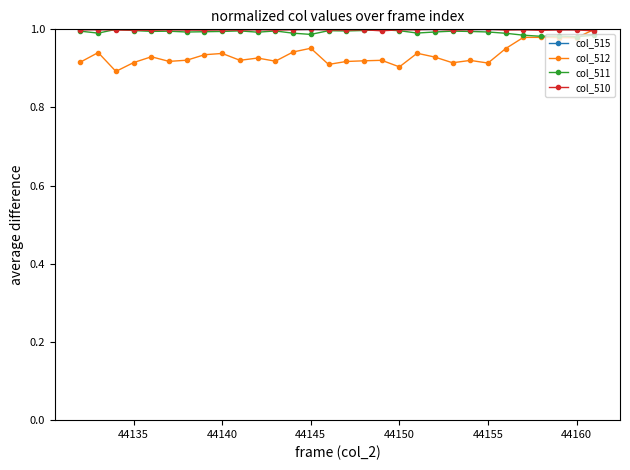

At how many categories does at least one series exceed 0?

30